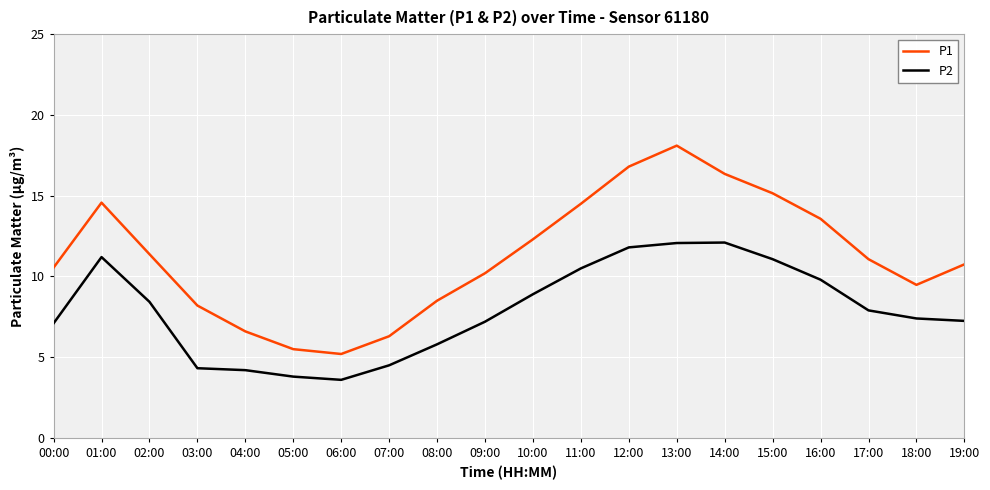

What position from the left is 02:00?

3